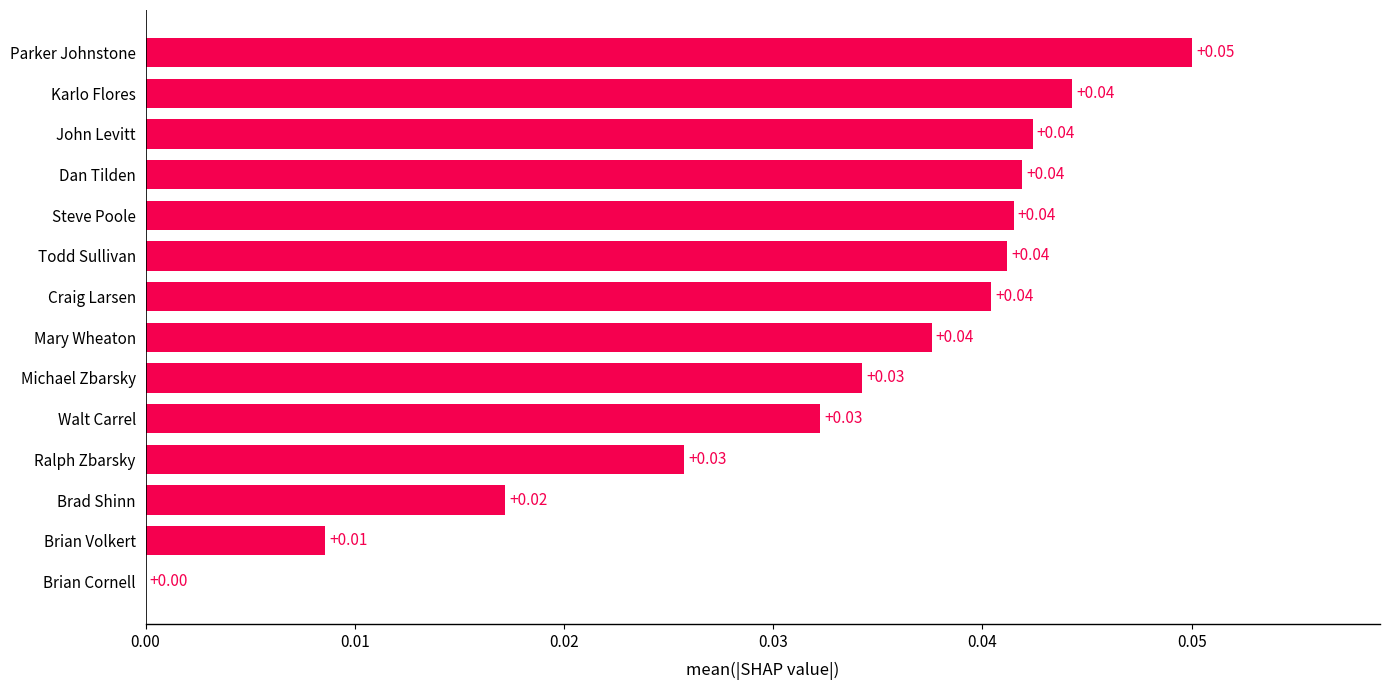

What is the sum of all values?

0.5